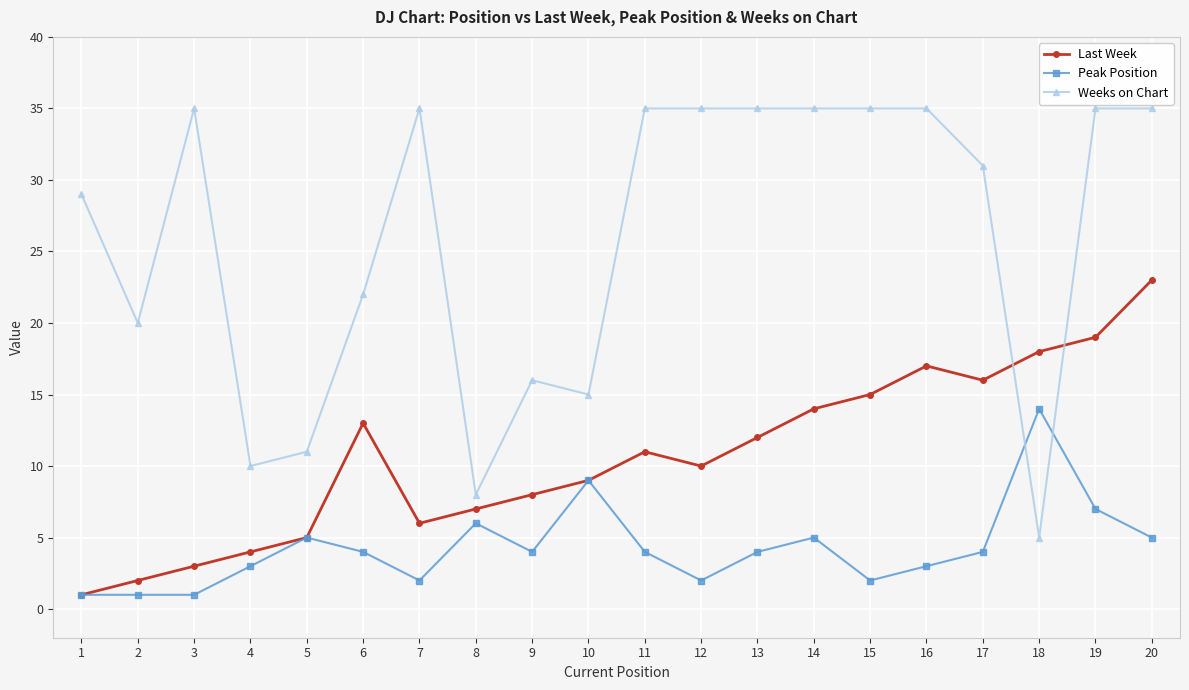

What are all the series names shown in the legend?

Last Week, Peak Position, Weeks on Chart